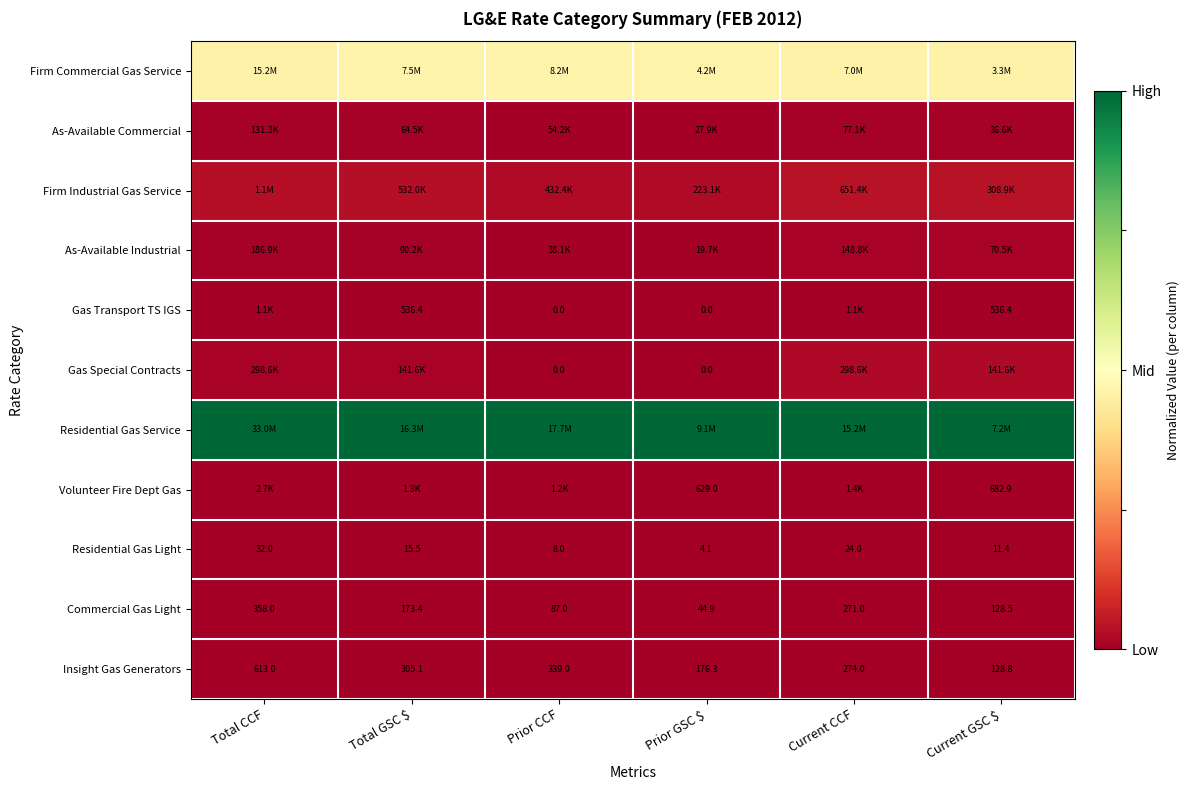

At how many categories does at least one series exceed 0?

6